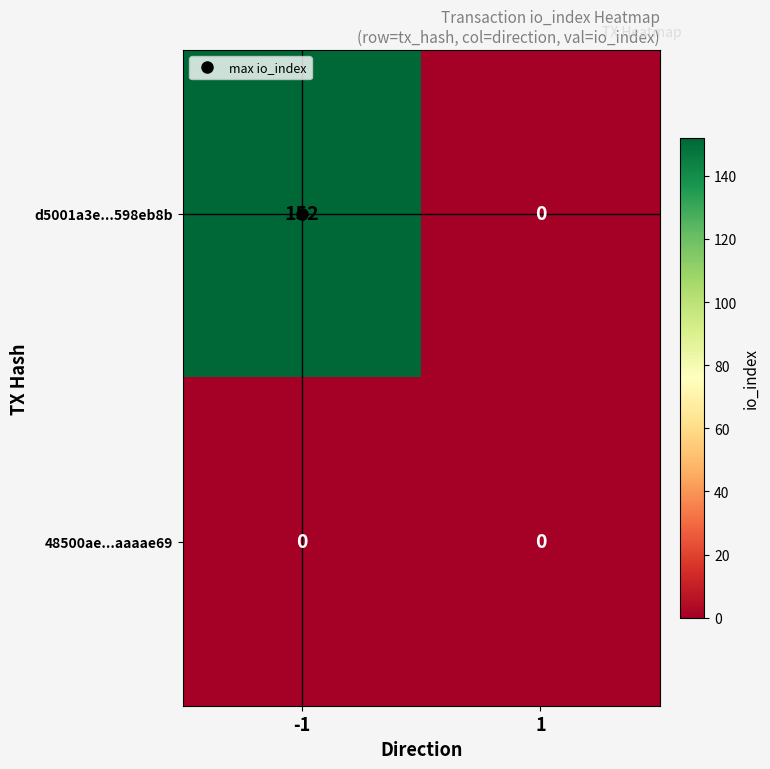

List the series in order of their peak value, highest first.

d5001a3e...598eb8b, 48500ae...aaaae69